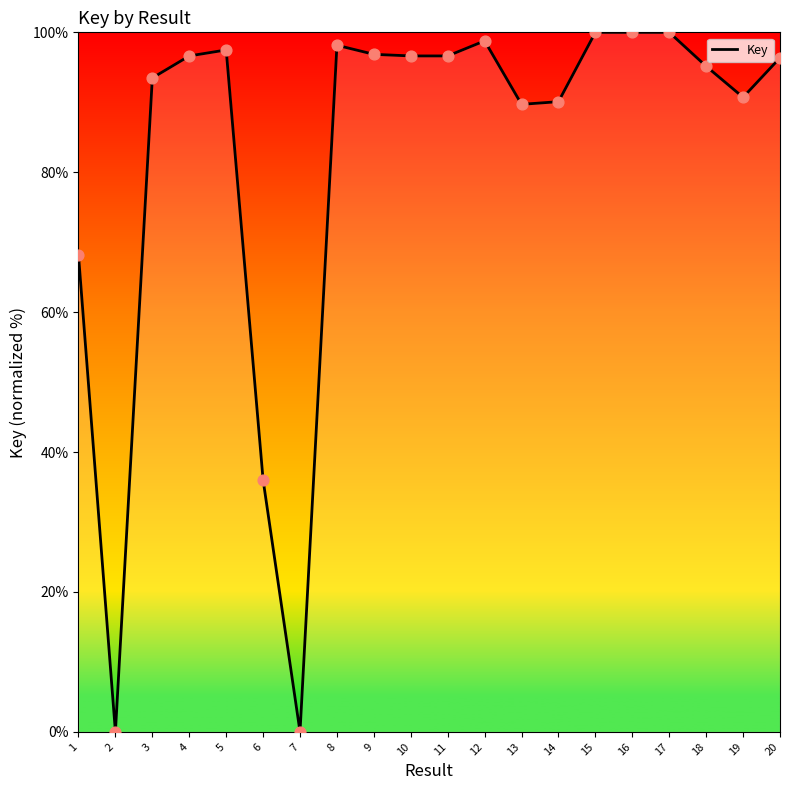

Between 3 and 2, which is larger?

3